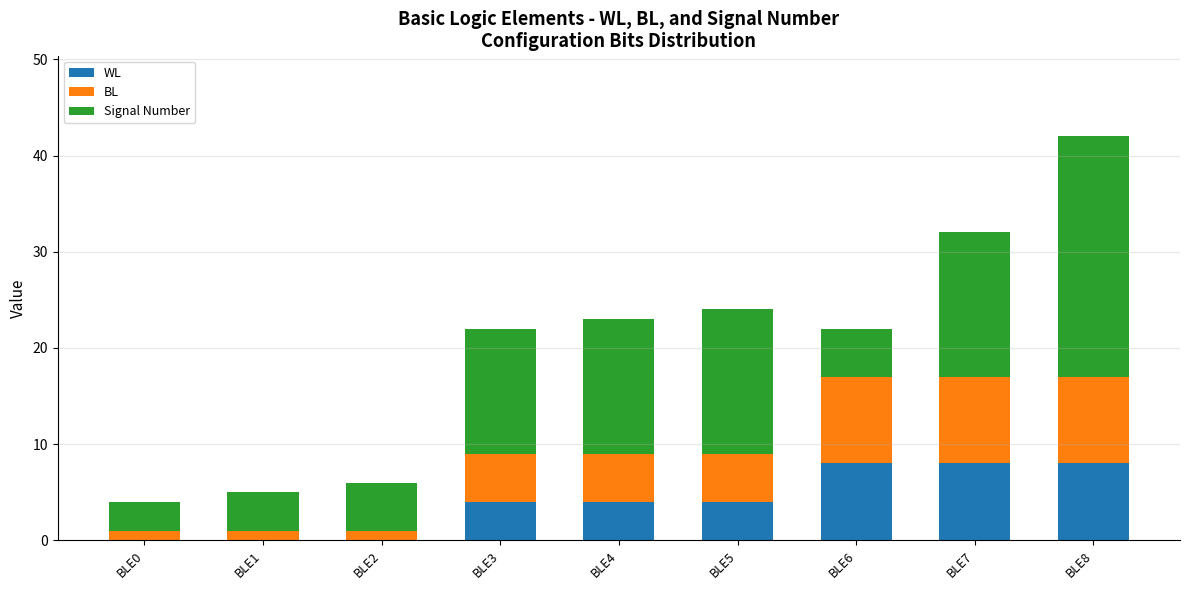

Does the chart contain stacked bars?

Yes